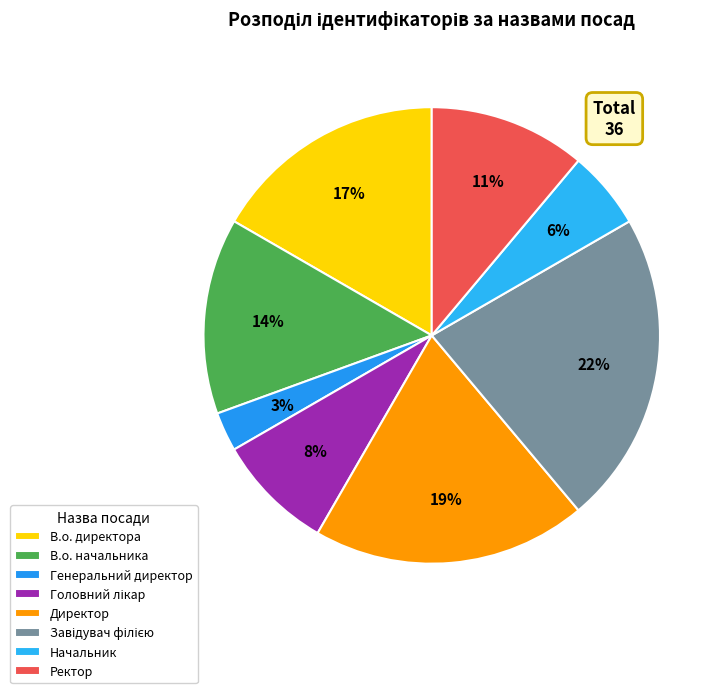

To the nearest percent, what is the difference between the largest and smallest slice percentages?

19%